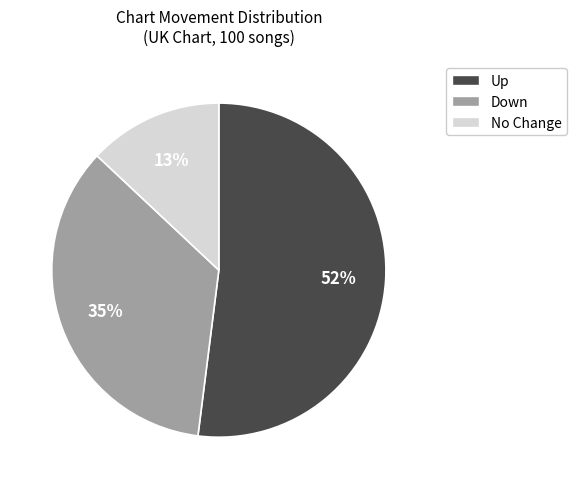

Does any single category account for the majority?

Yes